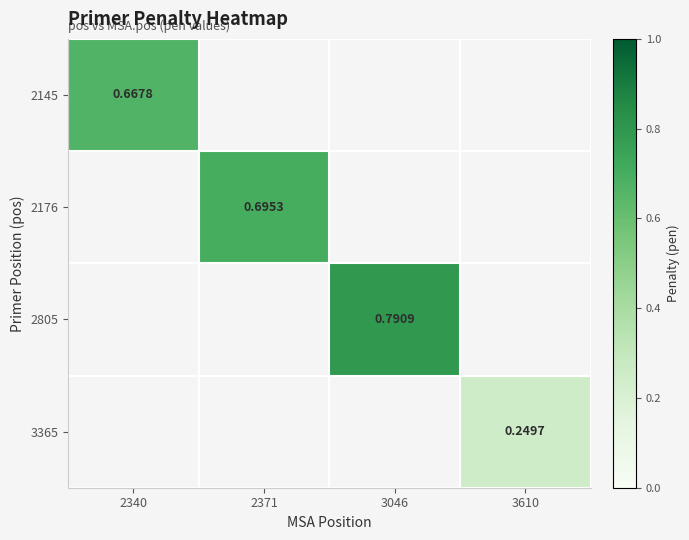

Which series has the widest spread of values?

2145